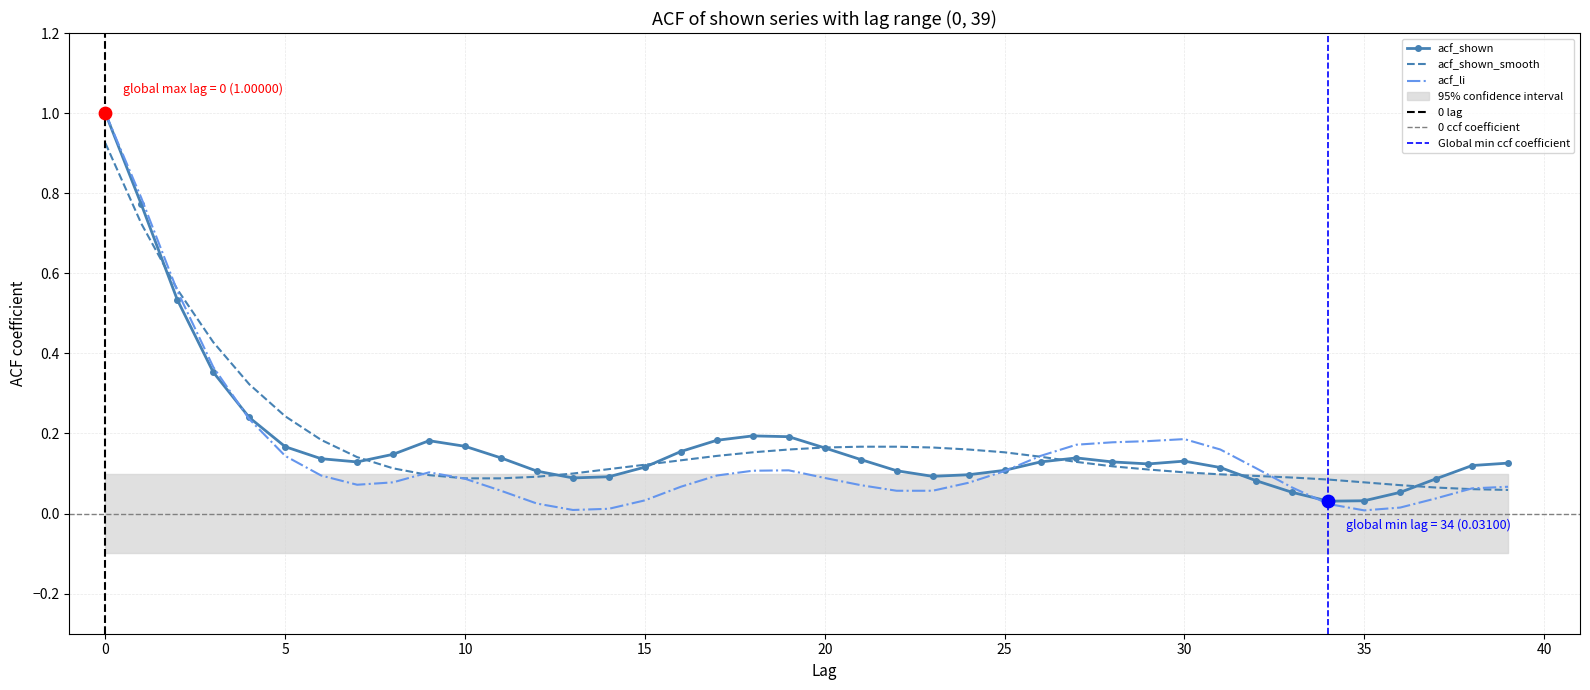

Is the value of acf_shown at 29 greater than the value of acf_li at 34?

Yes